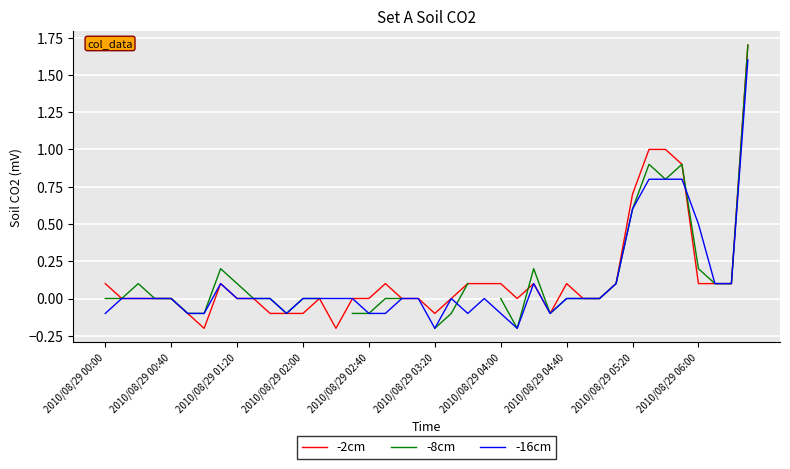

Rank the series by their maximum value, from highest to lowest.

-2cm, -8cm, -16cm